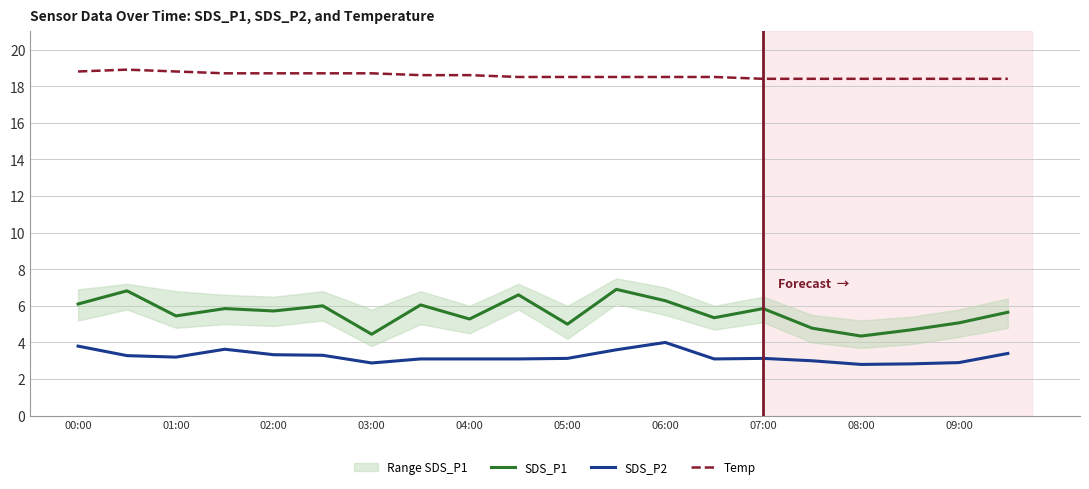

What is the minimum value for SDS_P2?

2.8